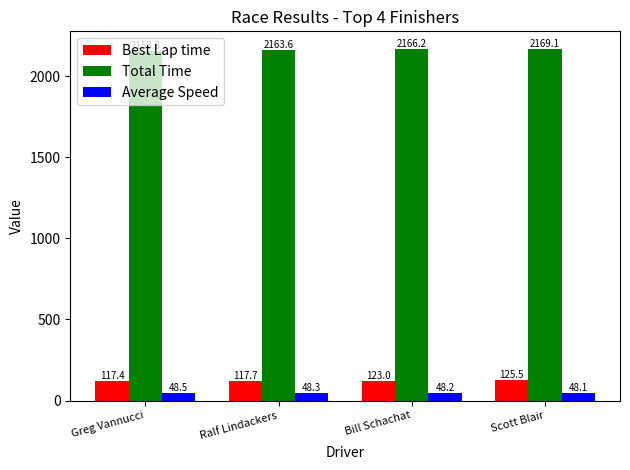

Which category has the lowest value in the Total Time series?

Greg Vannucci